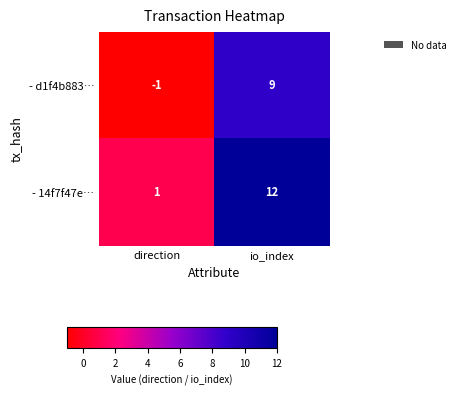

What is the sum of all - 14f7f47e… values?

13